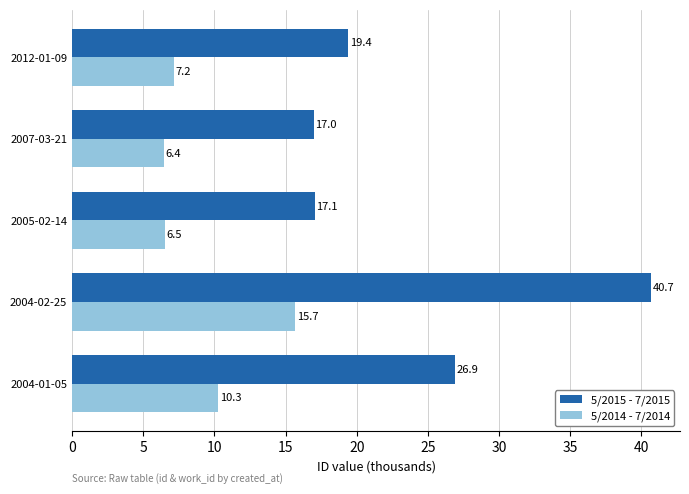

Is it true that 5/2015 - 7/2015 equals 12.2 at 2004-02-25?

False